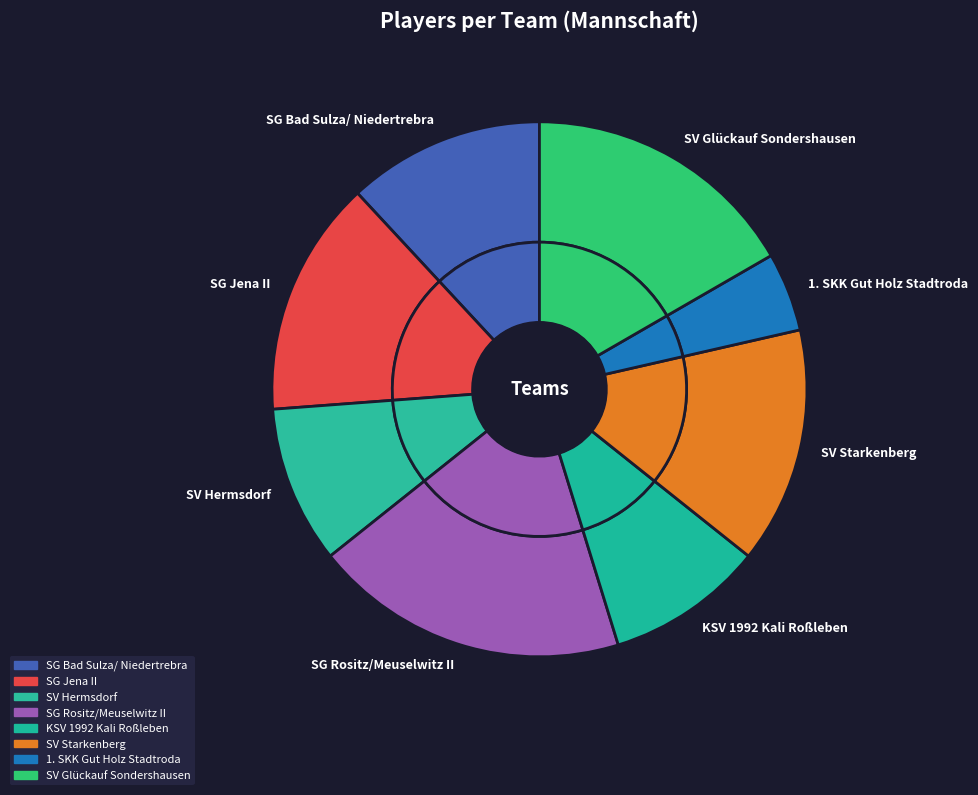

Which category has the smallest portion of the pie?

1. SKK Gut Holz Stadtroda